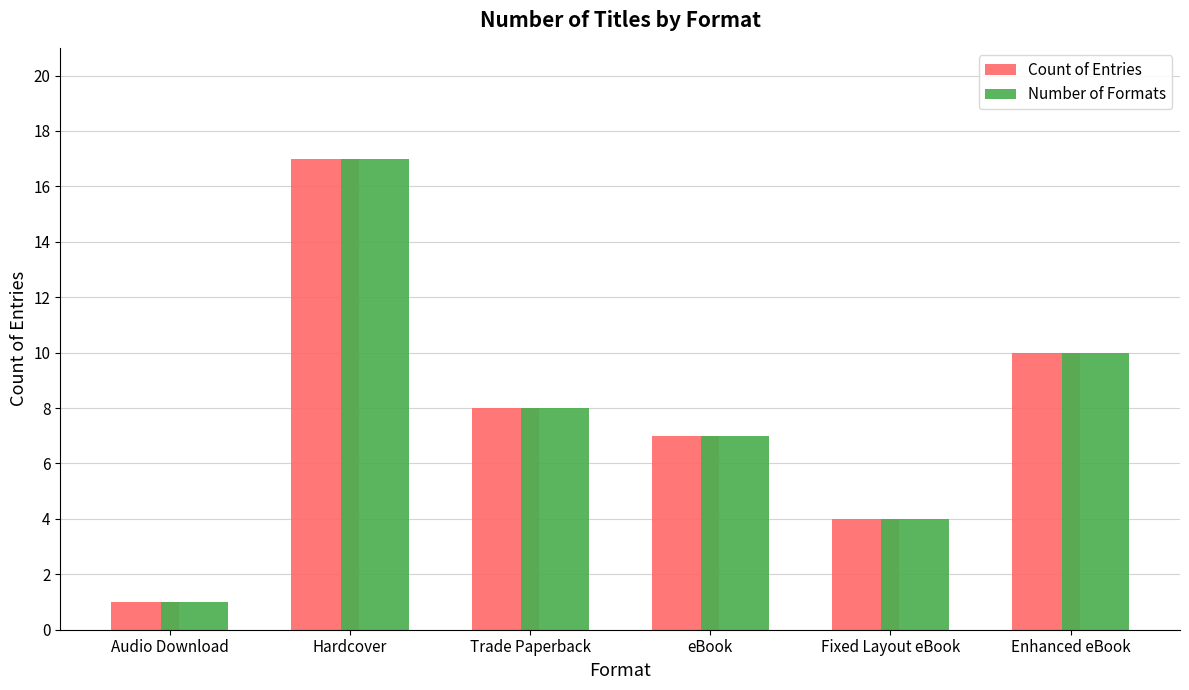

At which category is the sum across all series the highest?

Hardcover